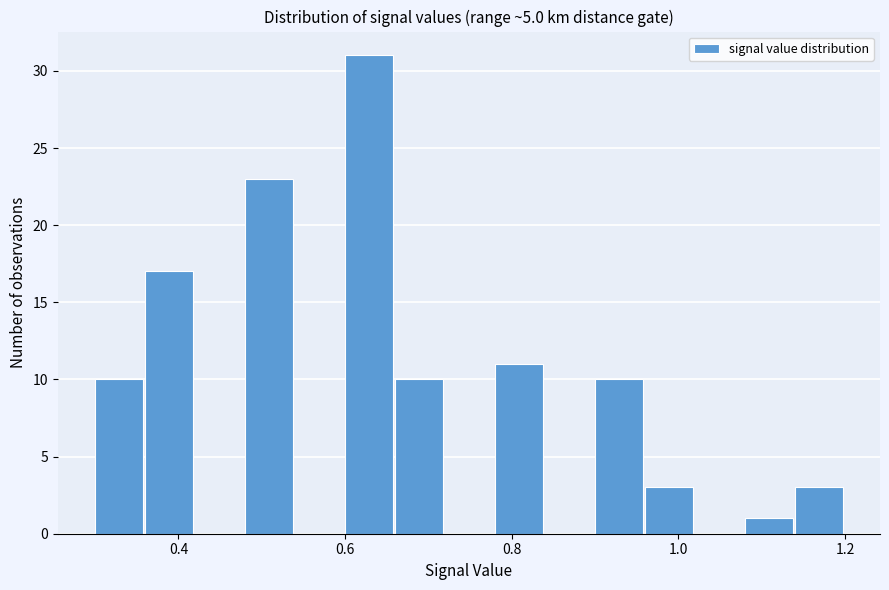

Around what value on the x-axis is the tallest bar? Give the approximate position of its centre, as read against the axis.

0.62